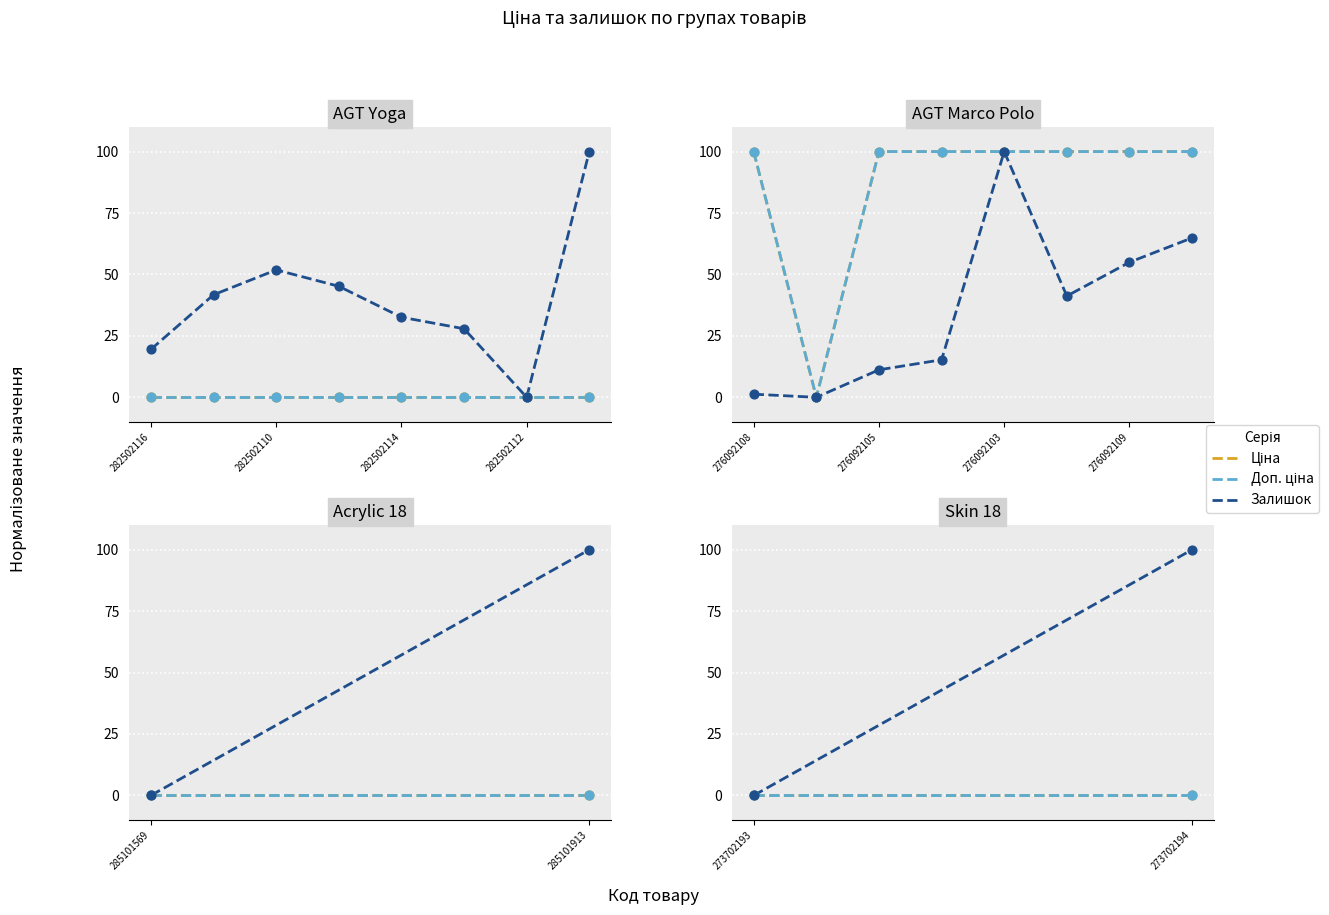

Which series reaches the maximum Y coordinate?

Залишок